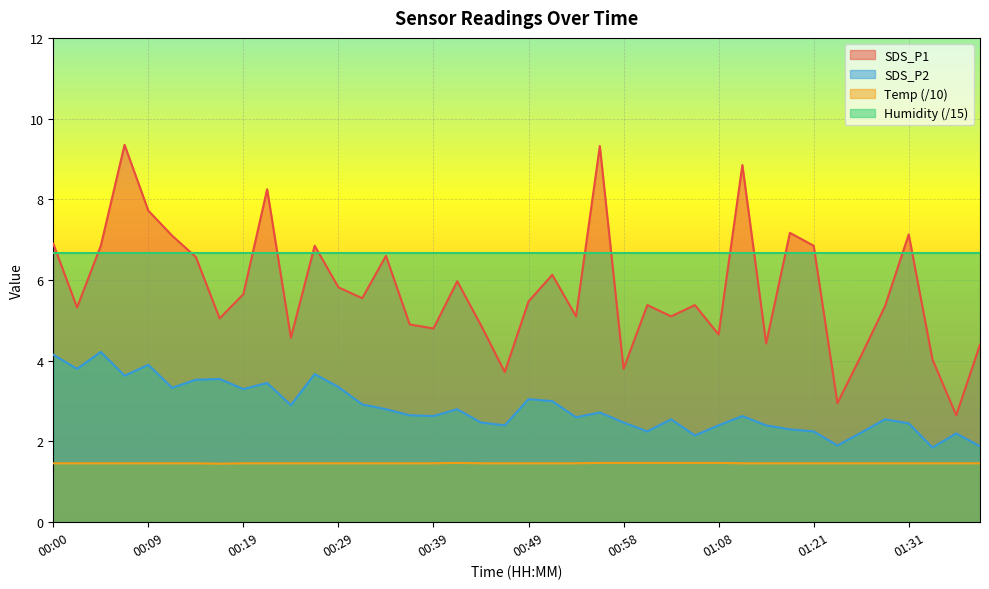

True or false: Humidity (/15) and Temp (/10) intersect in this chart.

False